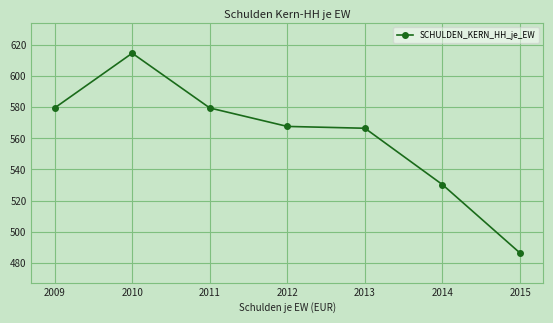

How many lines are shown in the chart?

1